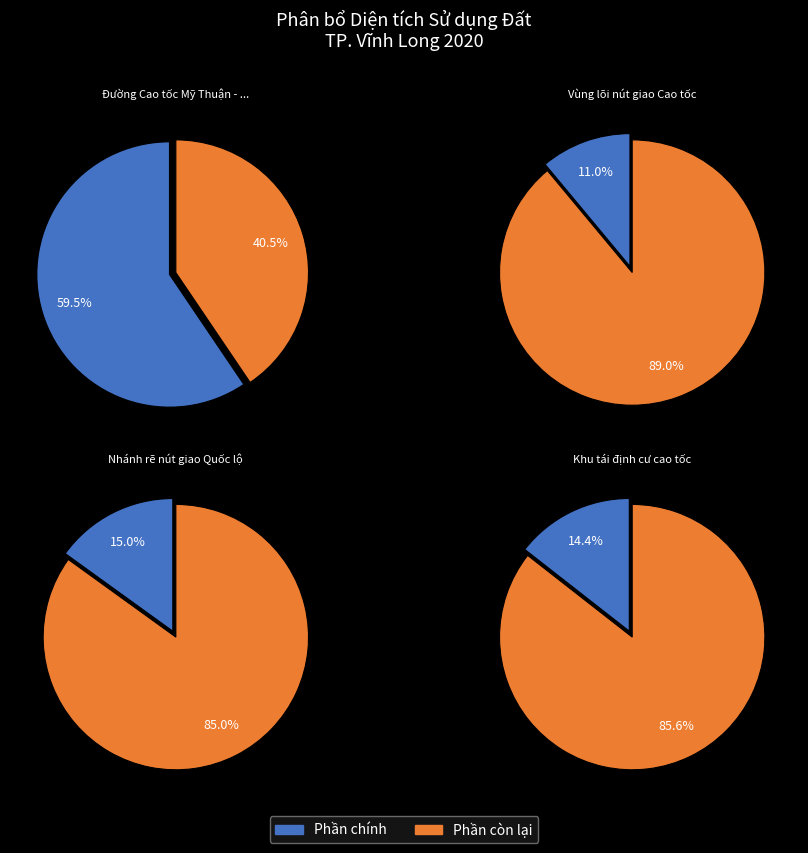

The Nhánh rẽ nút giao Quốc lộ slice represents 15% of the pie. True or false?

True